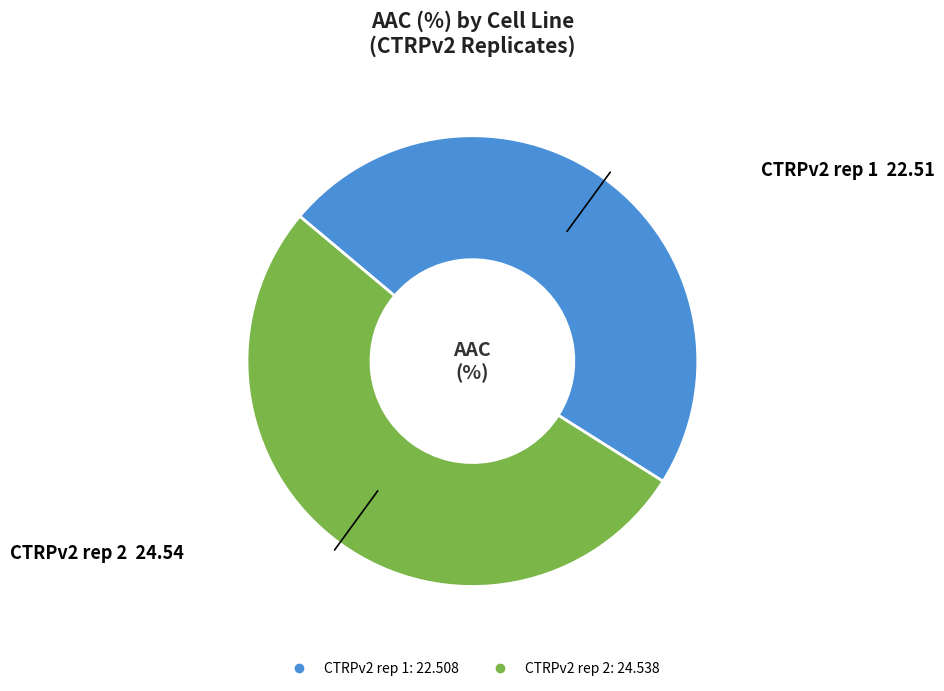

Which category has the smallest portion of the pie?

CTRPv2 rep 1